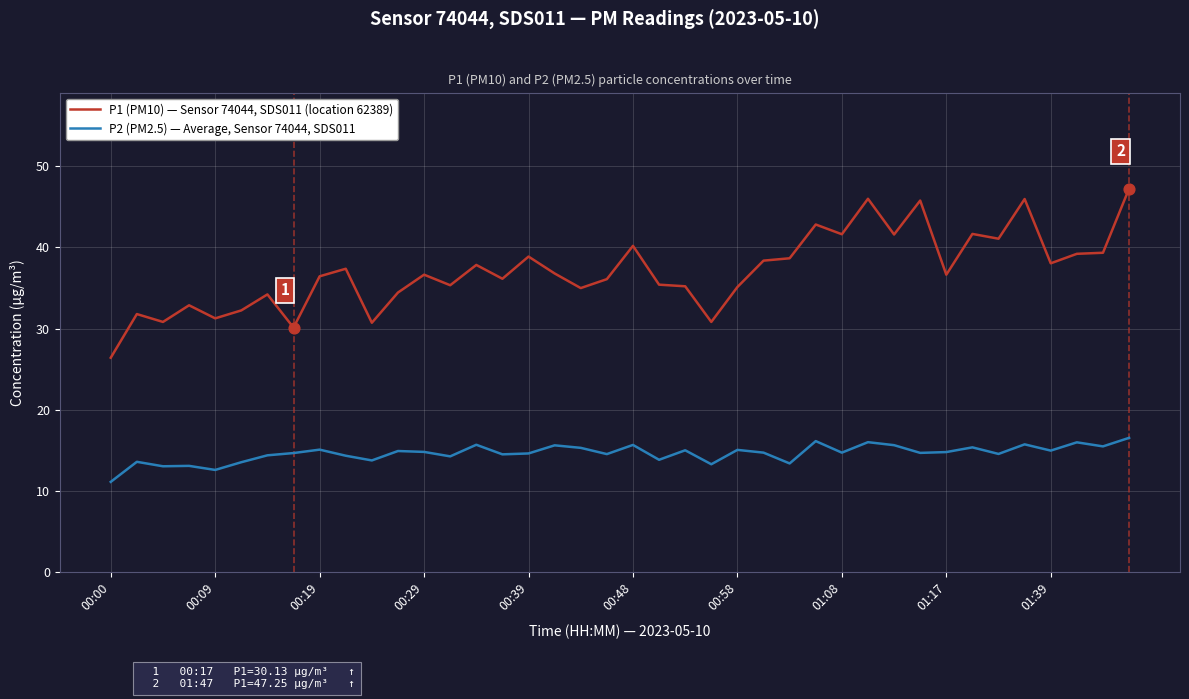

At how many categories does at least one series exceed 17?

40